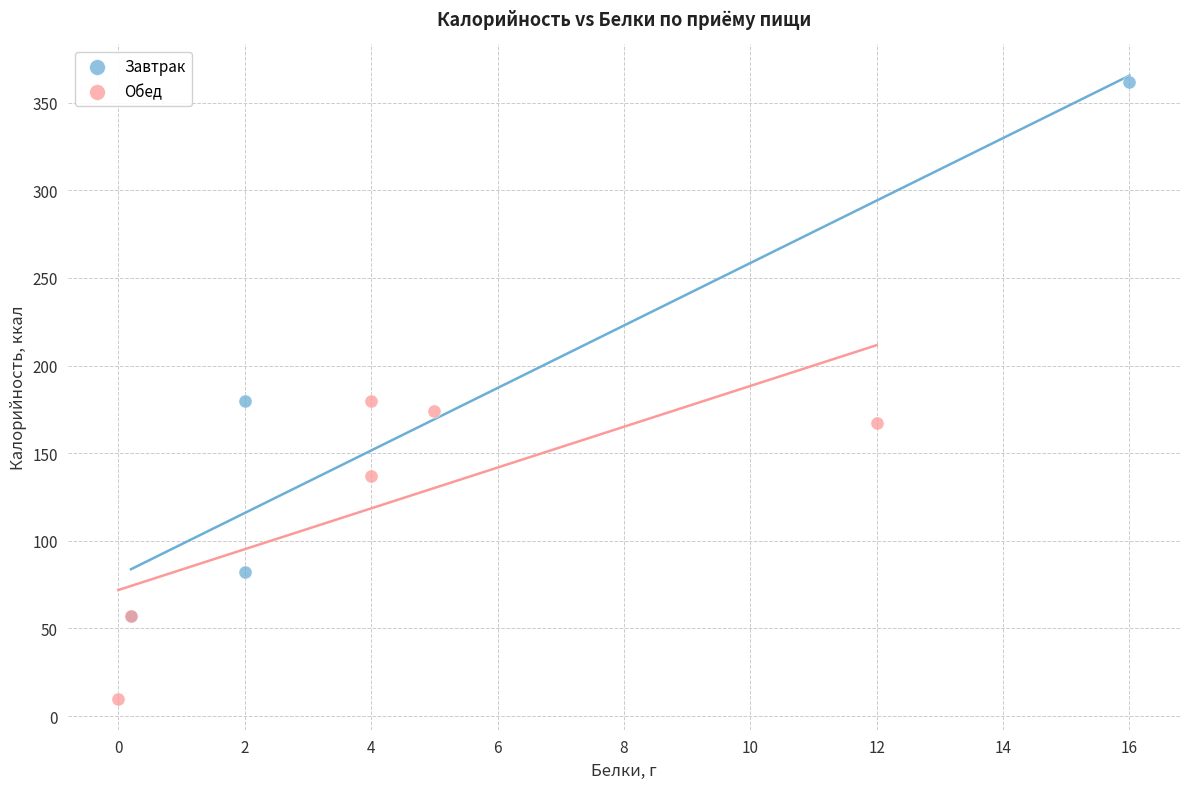

Which series contains the highest Y value?

Завтрак